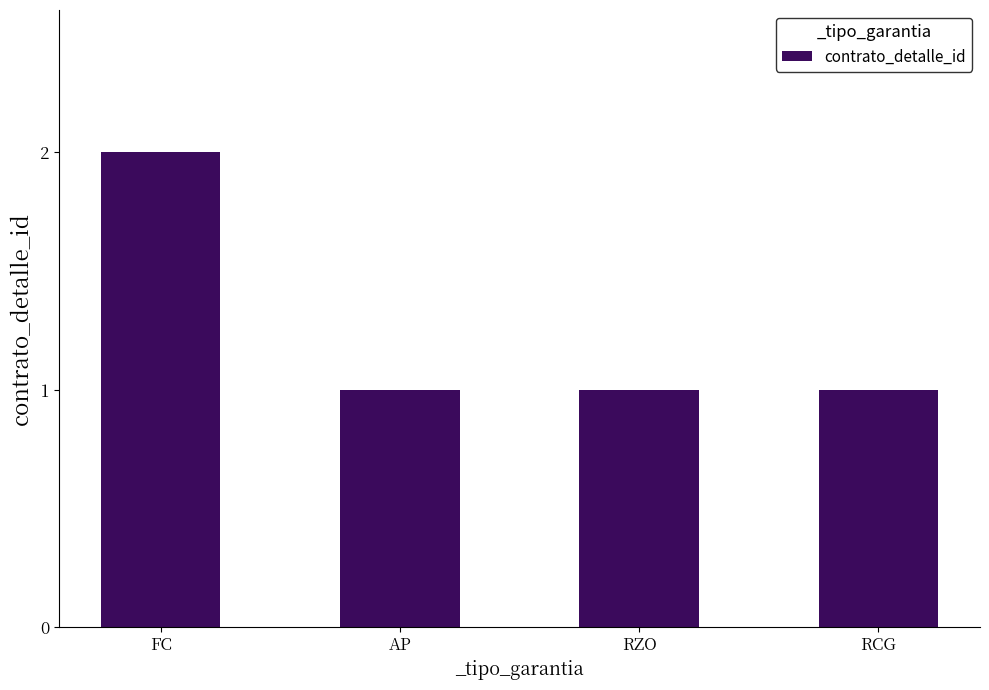

Does the chart contain stacked bars?

No